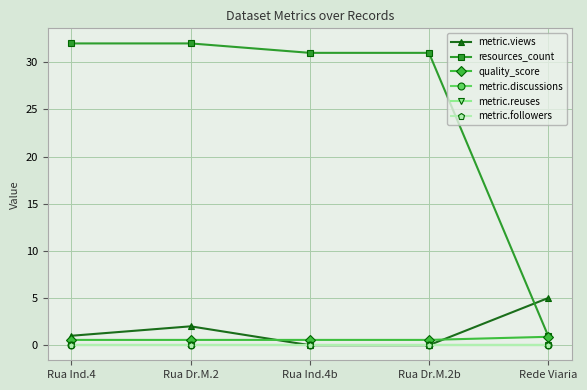

What is the greatest value displayed?

32.0